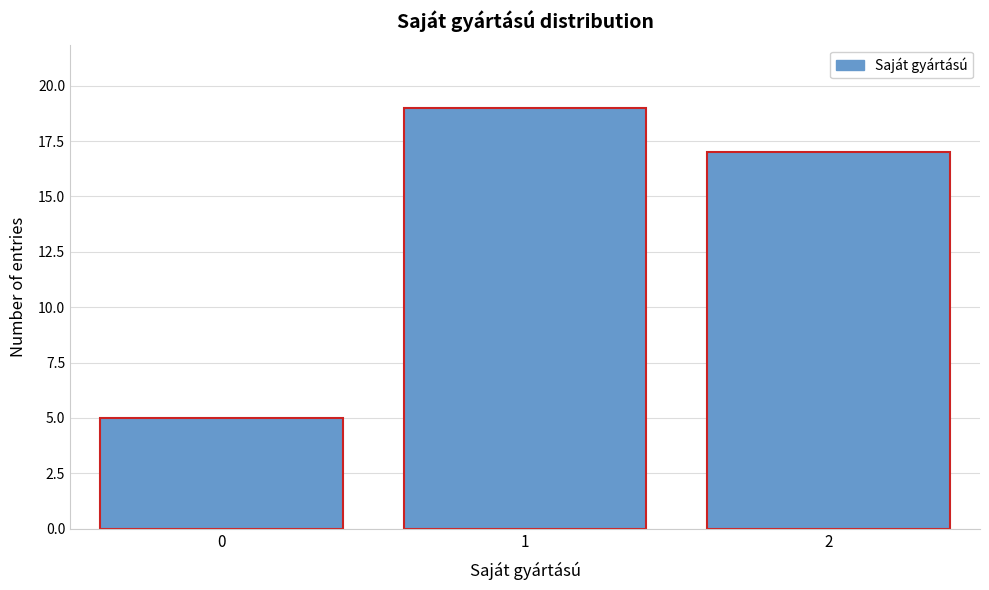

Reading left to right, extract all data points from this chart.

5	19	17